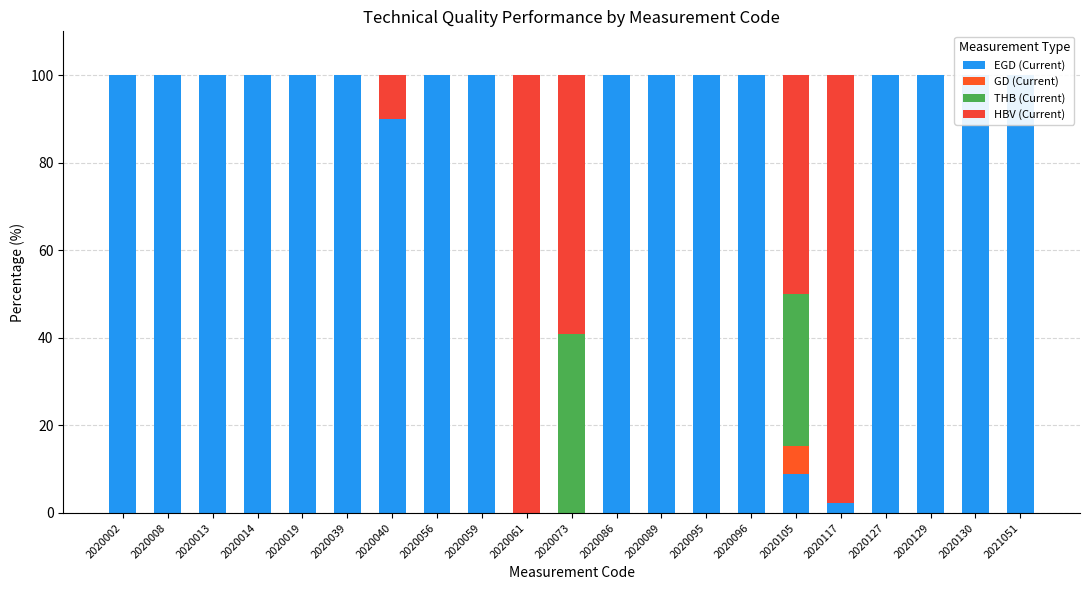

Which category has the lowest value across all series?

2020061